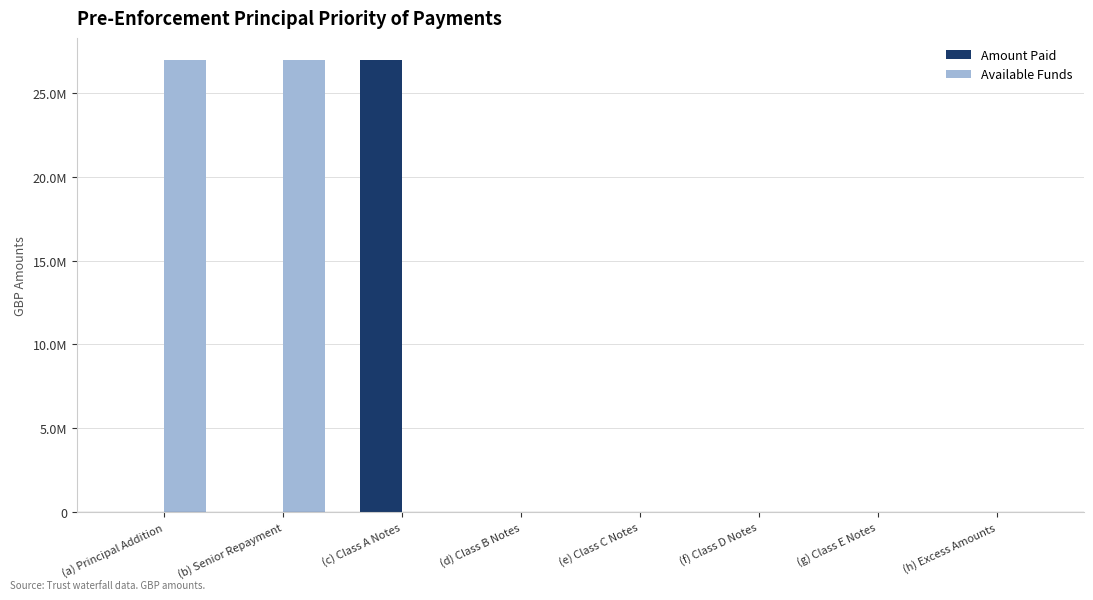

What are all the series names shown in the legend?

Amount Paid, Available Funds